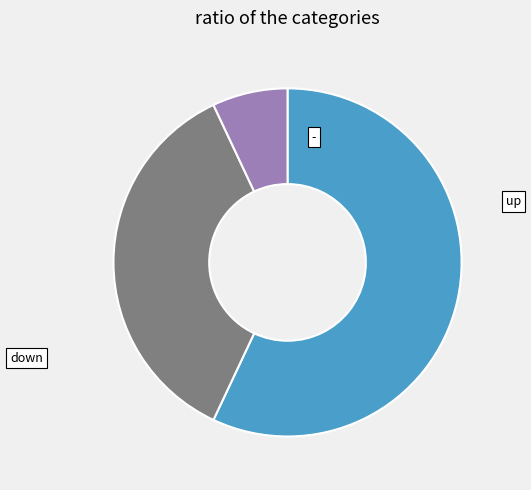

Does - represent more than half of the total?

No